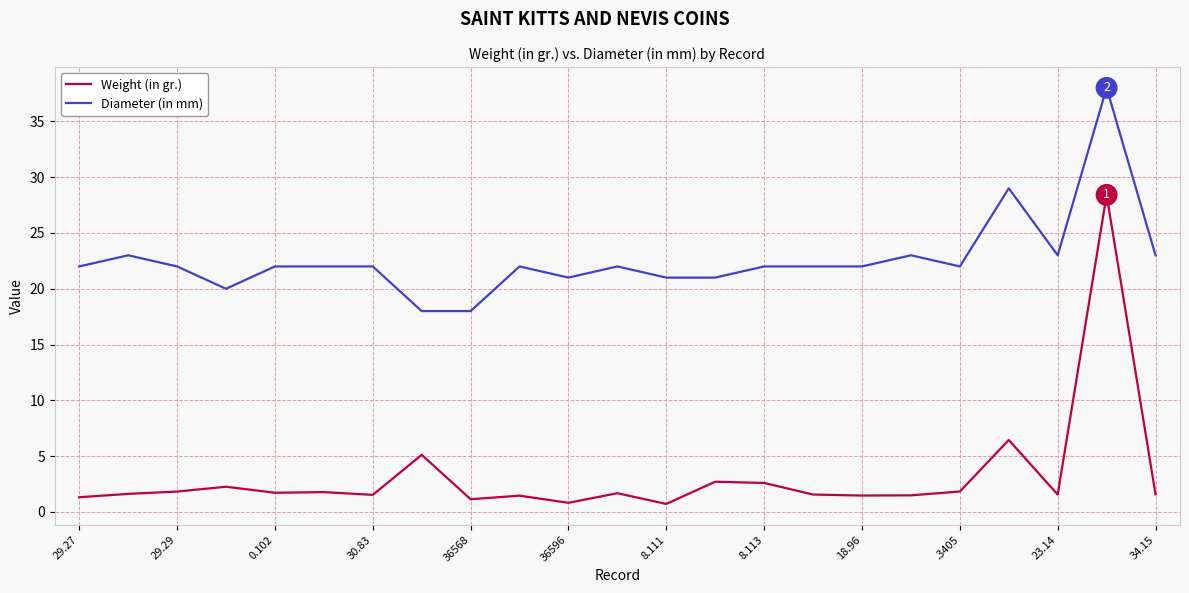

Which series has the largest range (max minus min)?

Weight (in gr.)